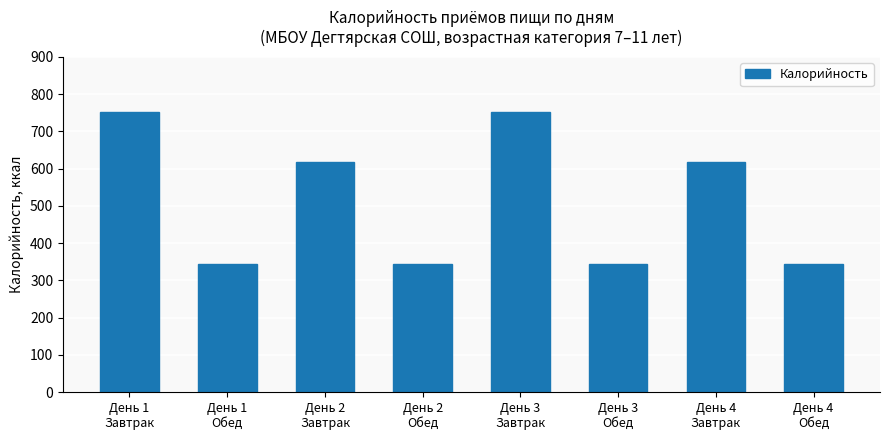

What is the value of the 1st bar from the left?

750.9